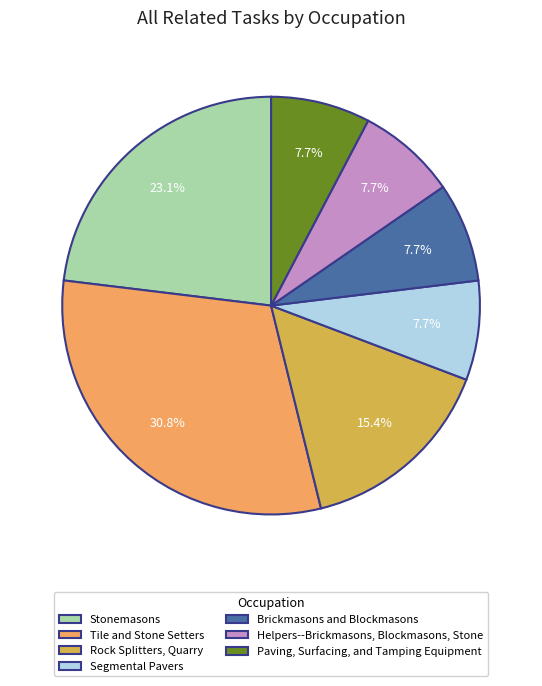

Is it true that Stonemasons is 23% of the pie?

True